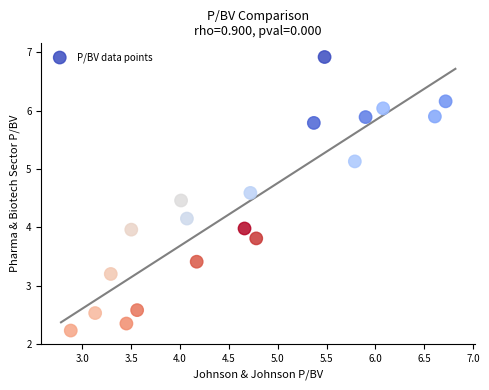

What is the range of X values (max minus min)?

3.8